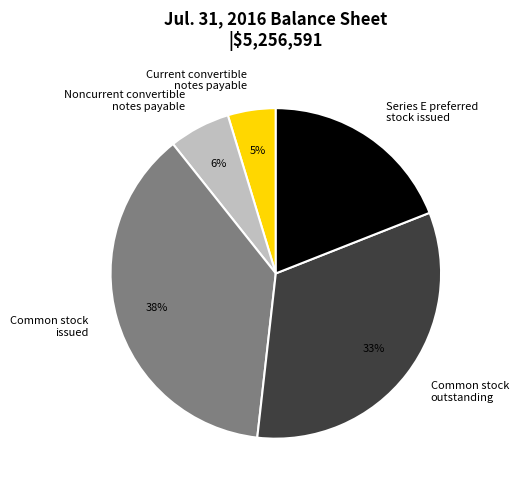

Is there a majority slice in this chart?

No